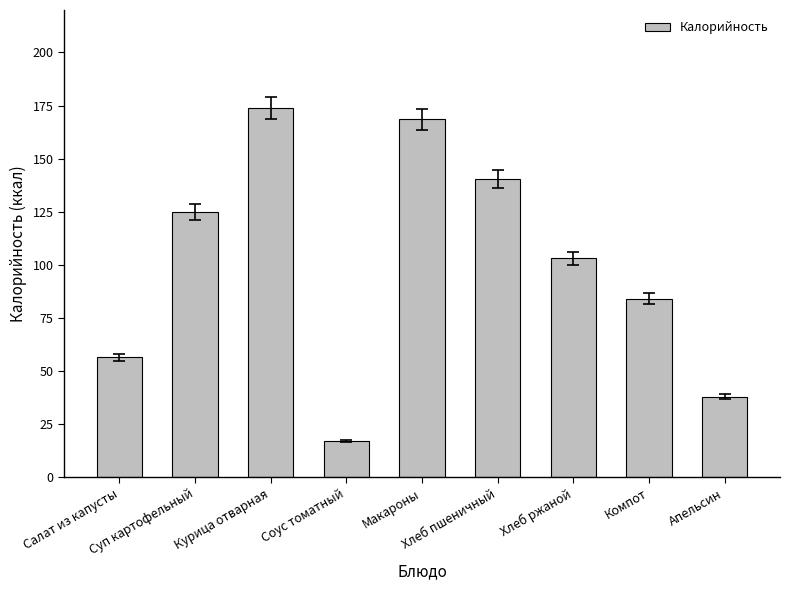

What is the average value?

100.6